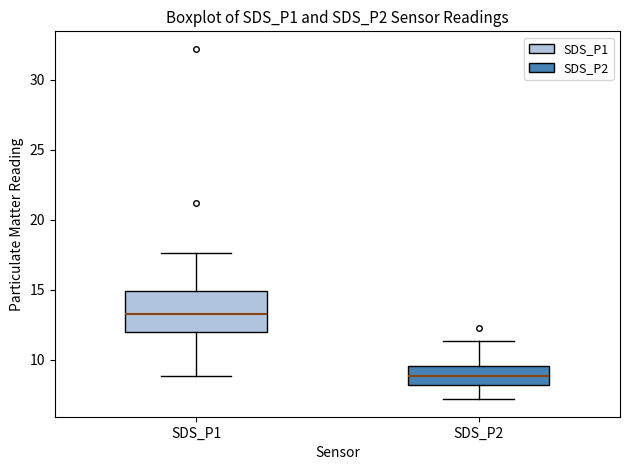

Reading left to right, read every box against the y-axis: the position of its median line, the range the box covers, and the ends of its whiskers. The values are not printed on the chart, so give them approximately, as read against the axis.

SDS_P1: median 13.5, box 12.0 to 15.0, whiskers 9.0 to 17.5
SDS_P2: median 9.0, box 8.0 to 9.5, whiskers 7.0 to 11.5